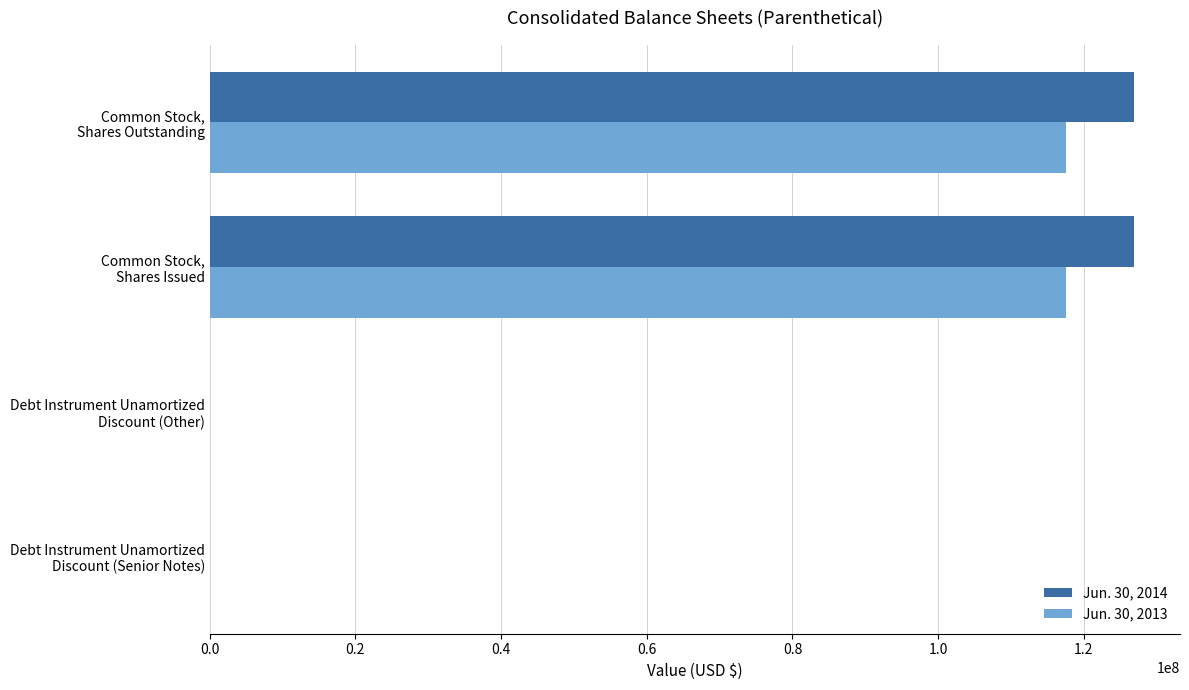

How many series are shown in this chart?

2